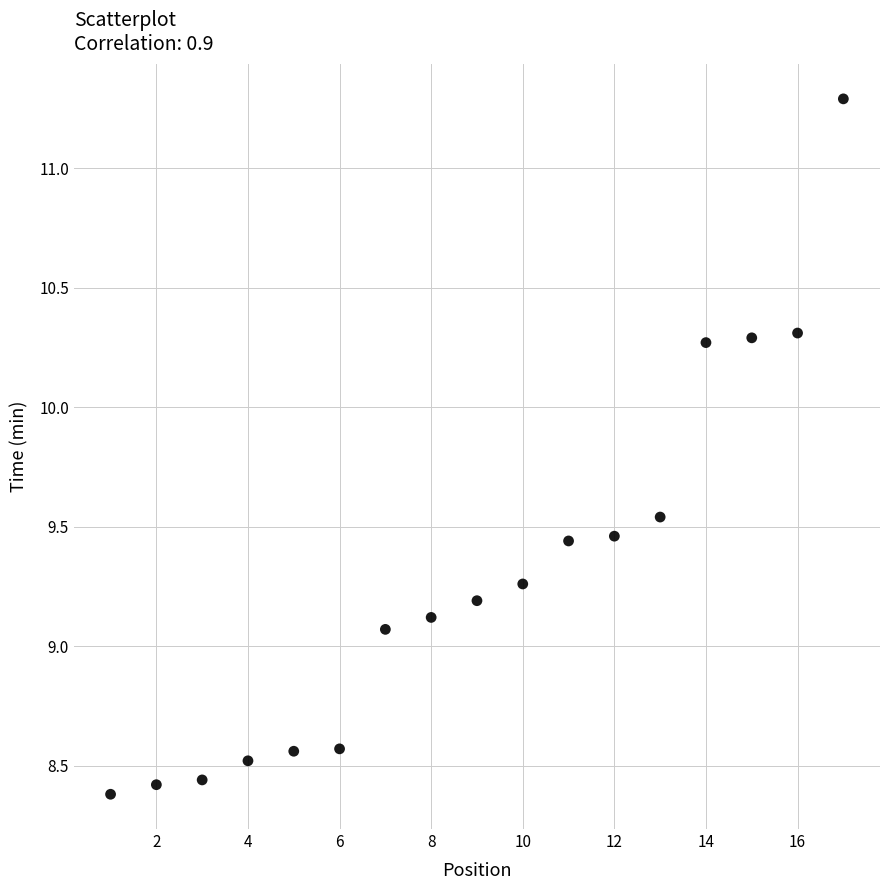

What Y value in the scatter plot is closest to 9?

9.1